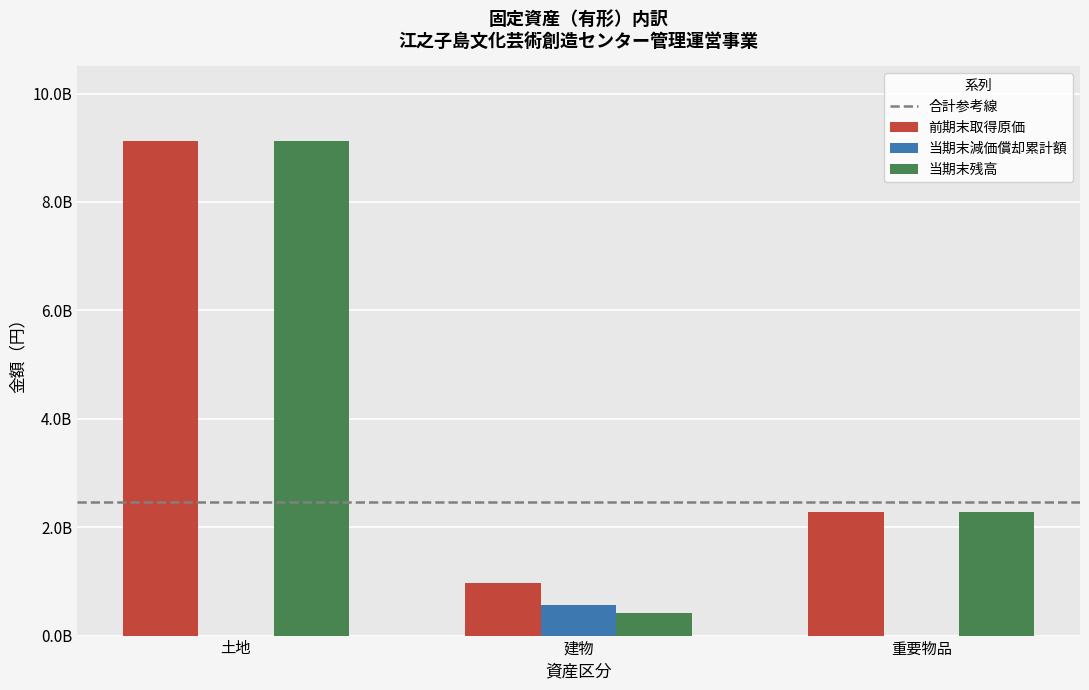

Which label corresponds to the smallest value in the chart?

土地